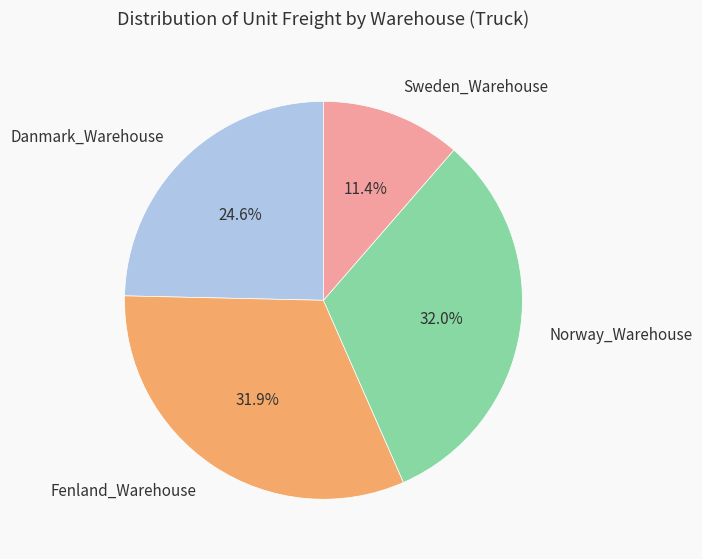

Which has a higher value, Danmark_Warehouse or Sweden_Warehouse?

Danmark_Warehouse